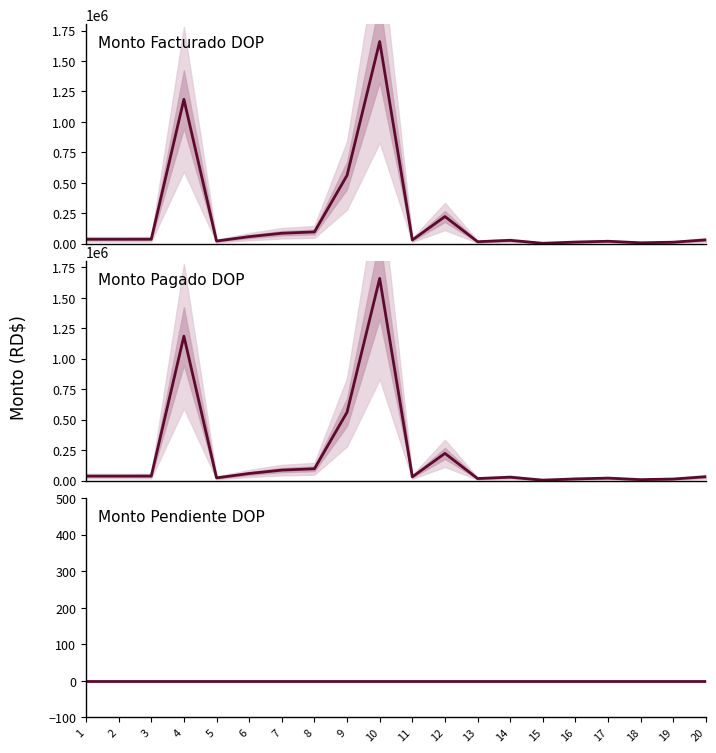

Where is Monto Pagado DOP nearest to the value 831905?

9